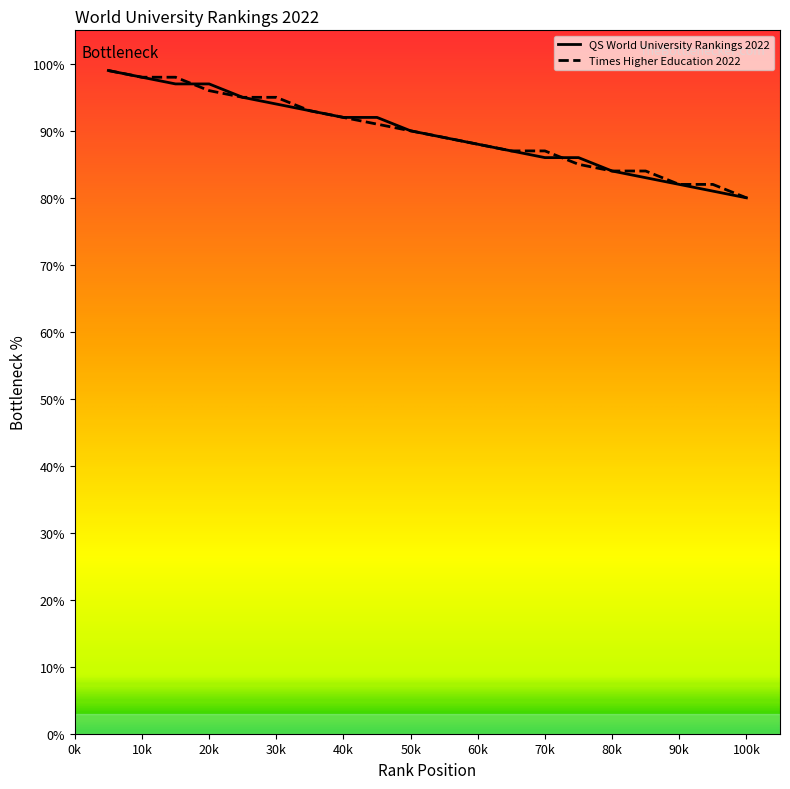

What is the greatest value displayed?

99